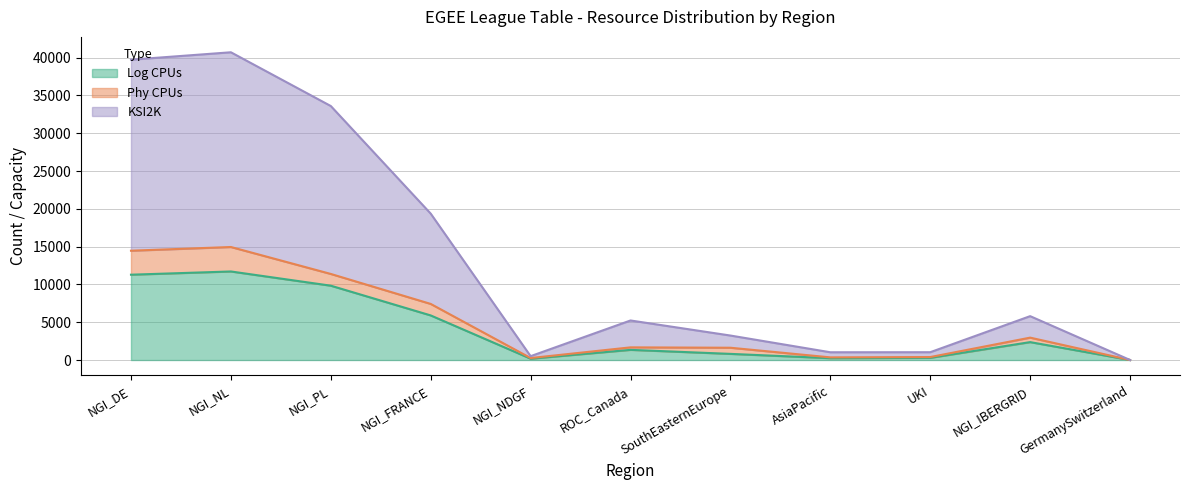

Between NGI_FRANCE and NGI_IBERGRID, which series saw the biggest shift?

KSI2K